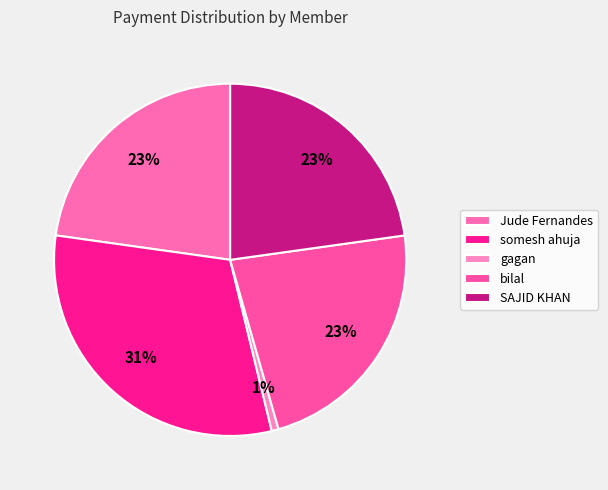

Which slice is the largest?

somesh ahuja